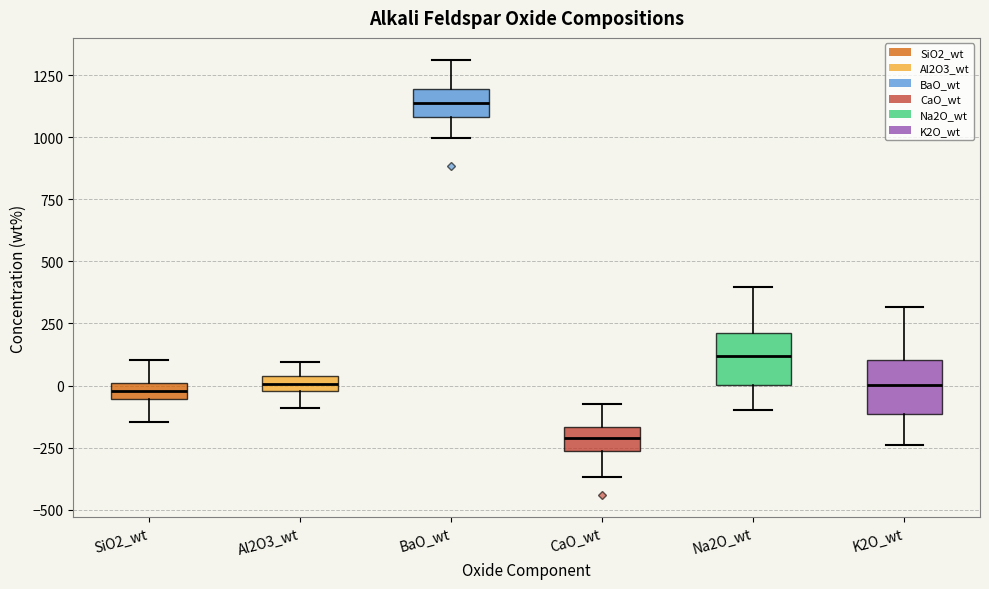

Which box's median line is the highest?

BaO_wt